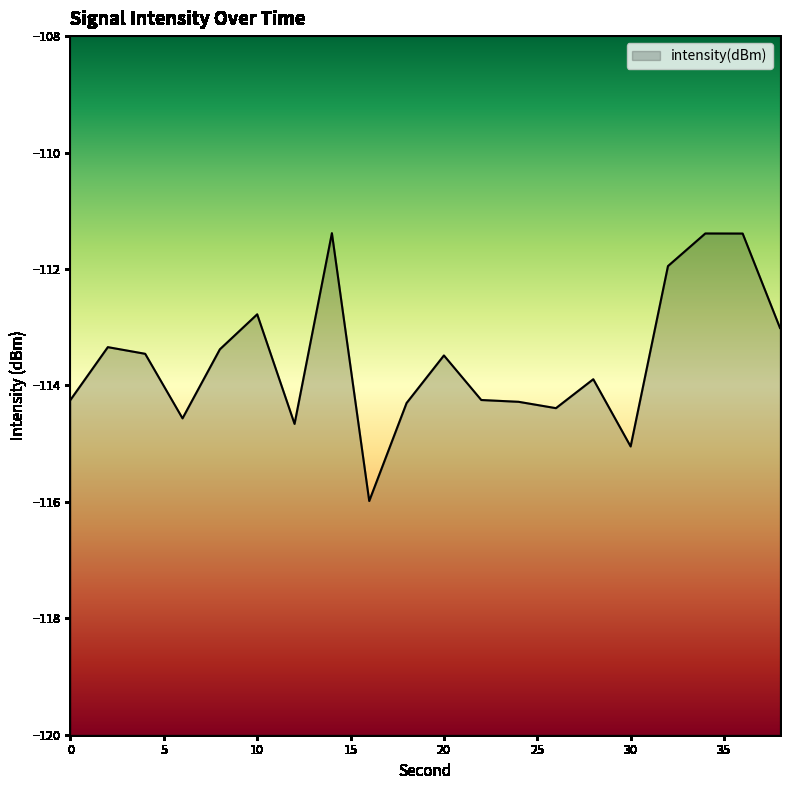

How many data points are above -113?

5